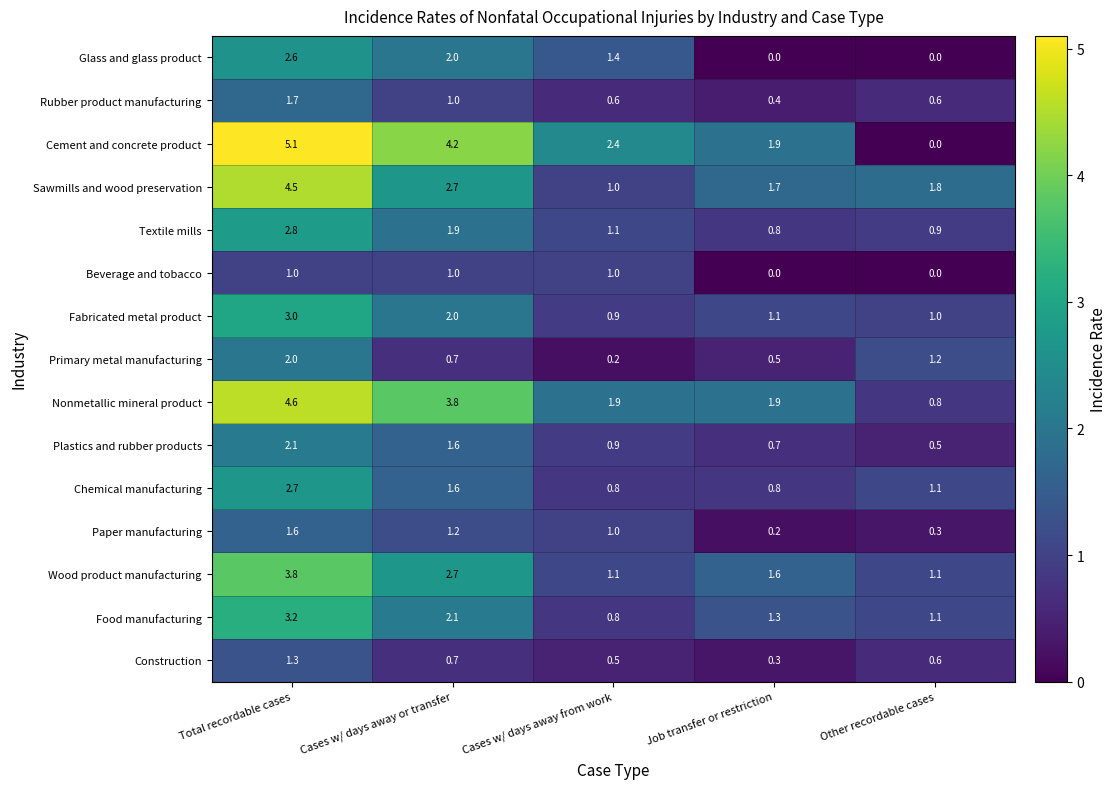

The Food manufacturing series shows 3.2 at Total recordable cases. True or false?

True